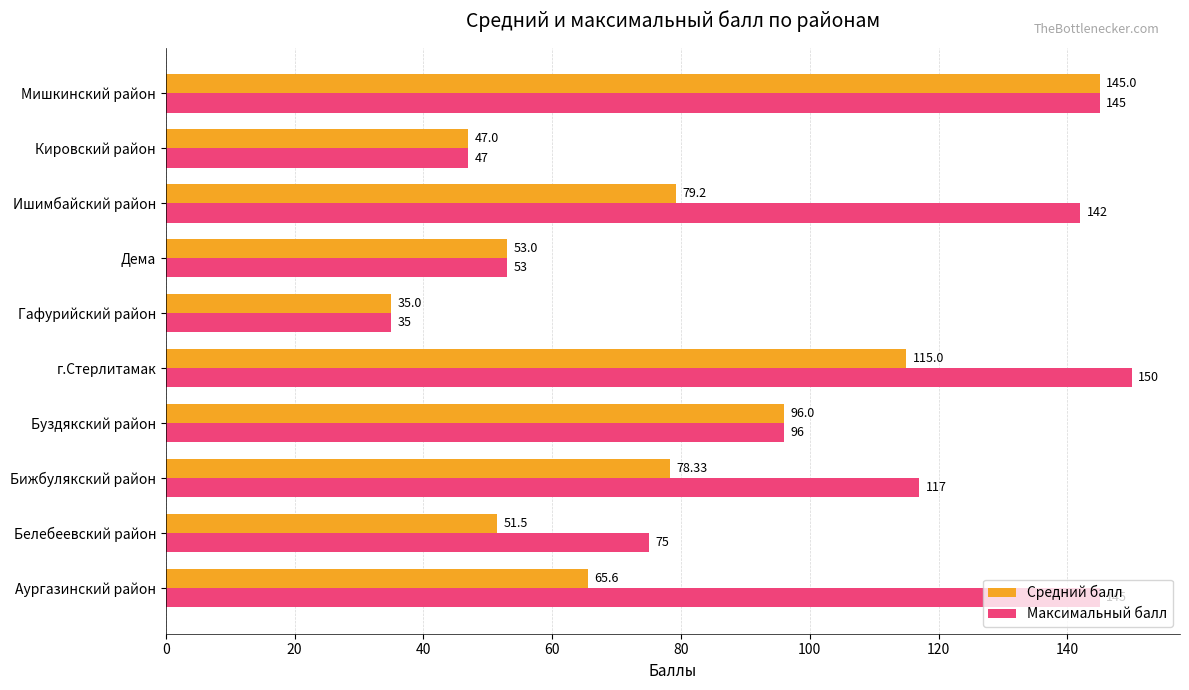

Which series has the largest total across all categories?

Максимальный балл